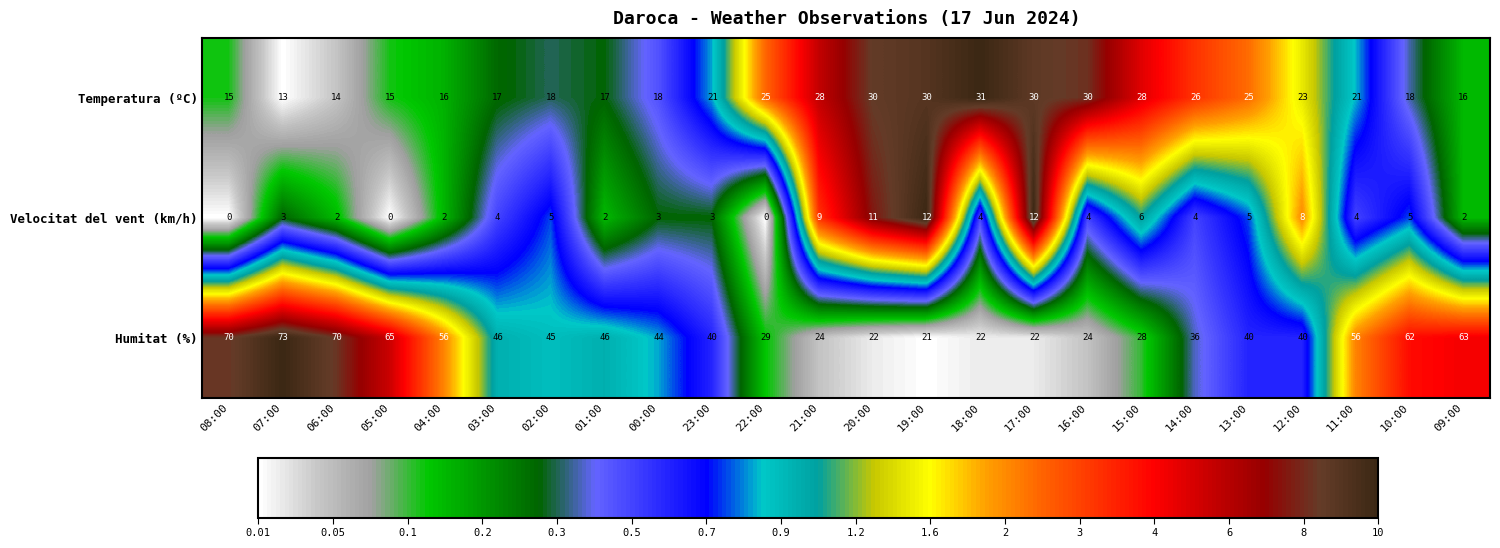

What is the maximum value for Velocitat del vent (km/h)?

12